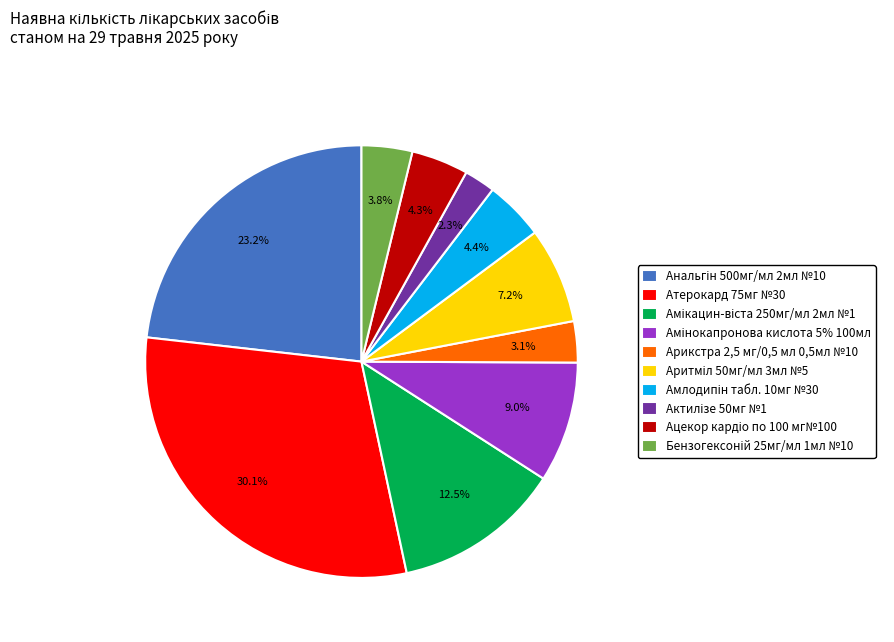

Count the number of slices in the pie.

10